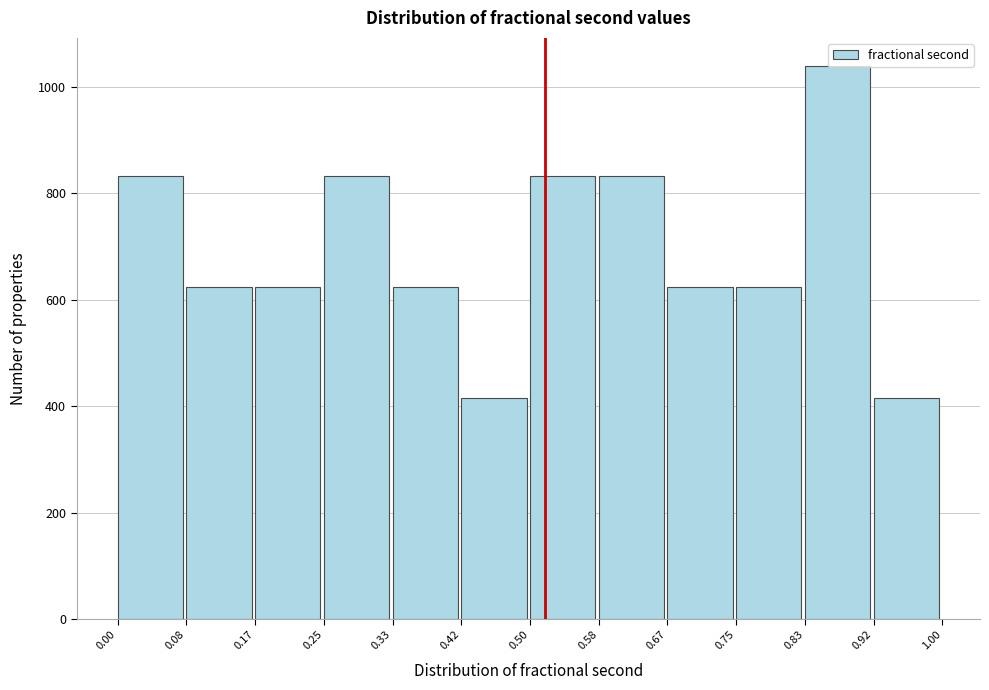

What is the height of the bar covering 0.08 to 0.17 on the x-axis? The values are not printed on the chart, so give them approximately, as read against the axis.

620